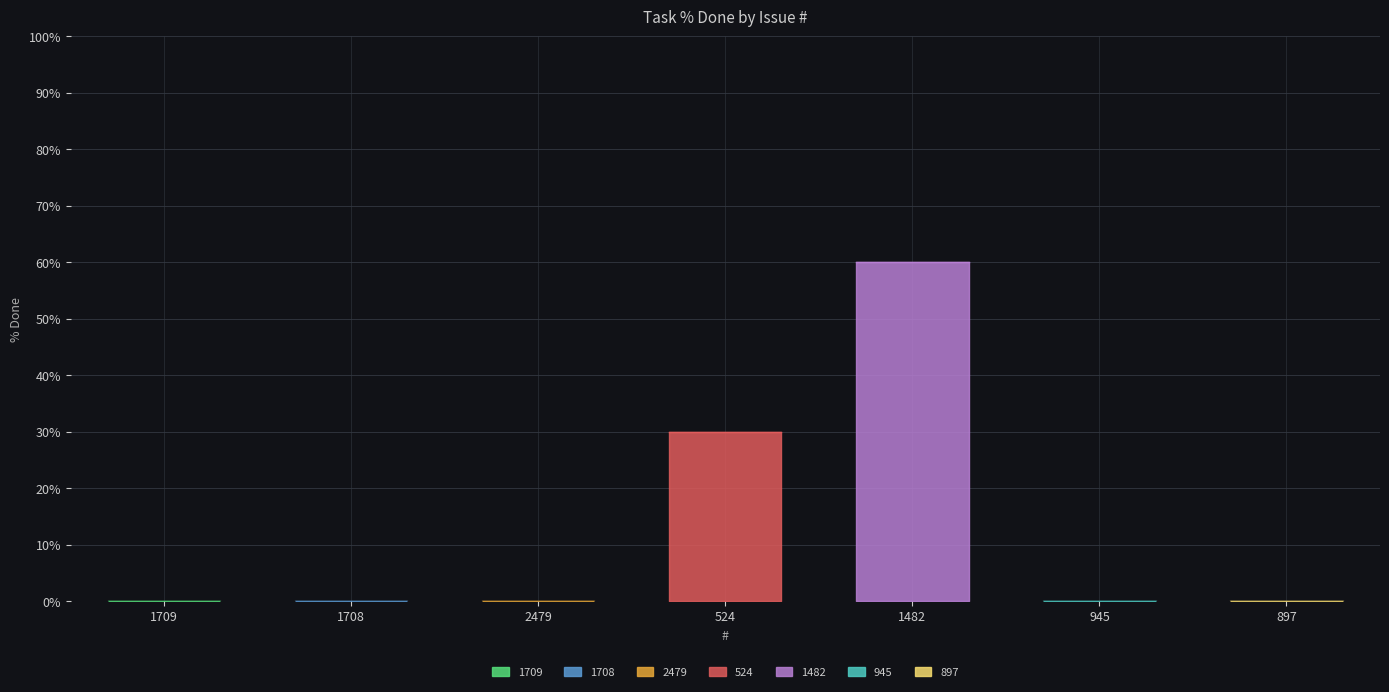

How many interior local peaks (higher than both neighbors) does the data have?

1